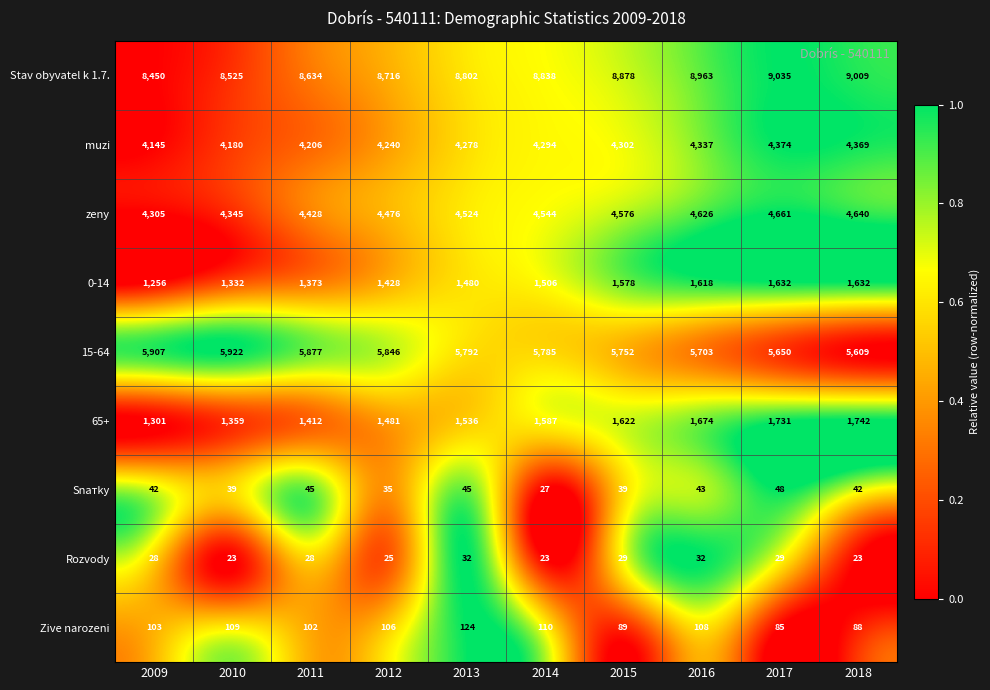

Which category has the lowest value in the Stav obyvatel k 1.7. series?

2009